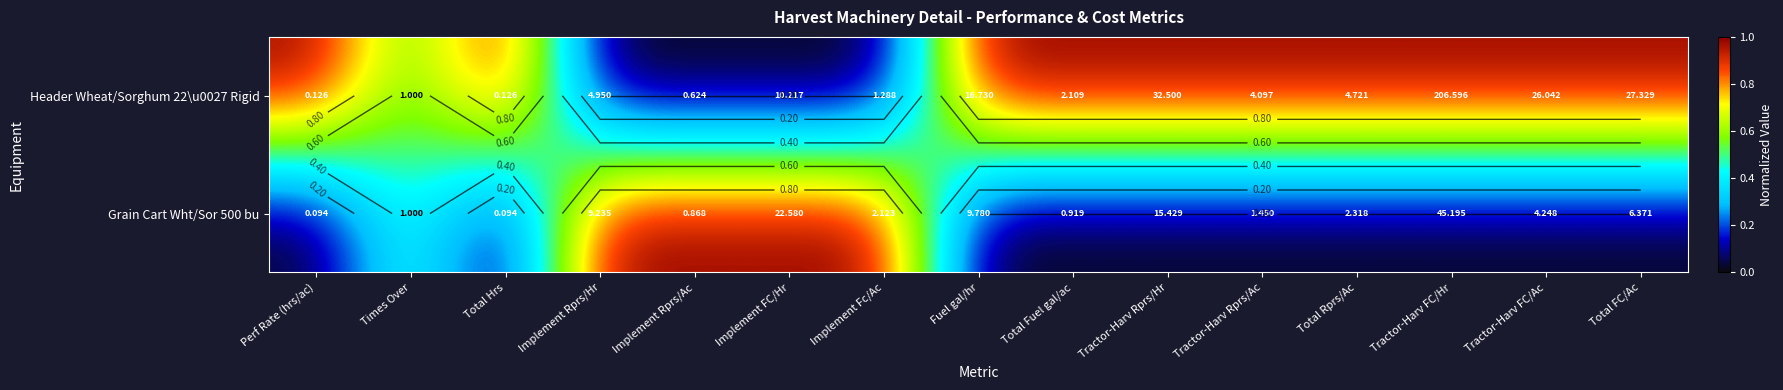

How many data points does each series have?

15